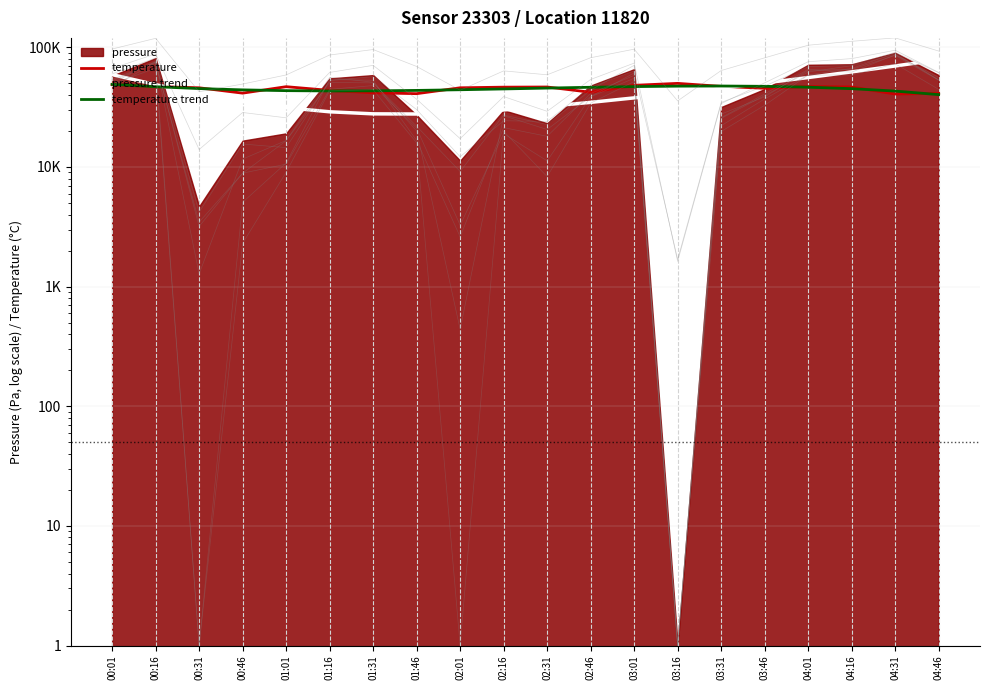

How many values in the temperature series are below 46488?

10